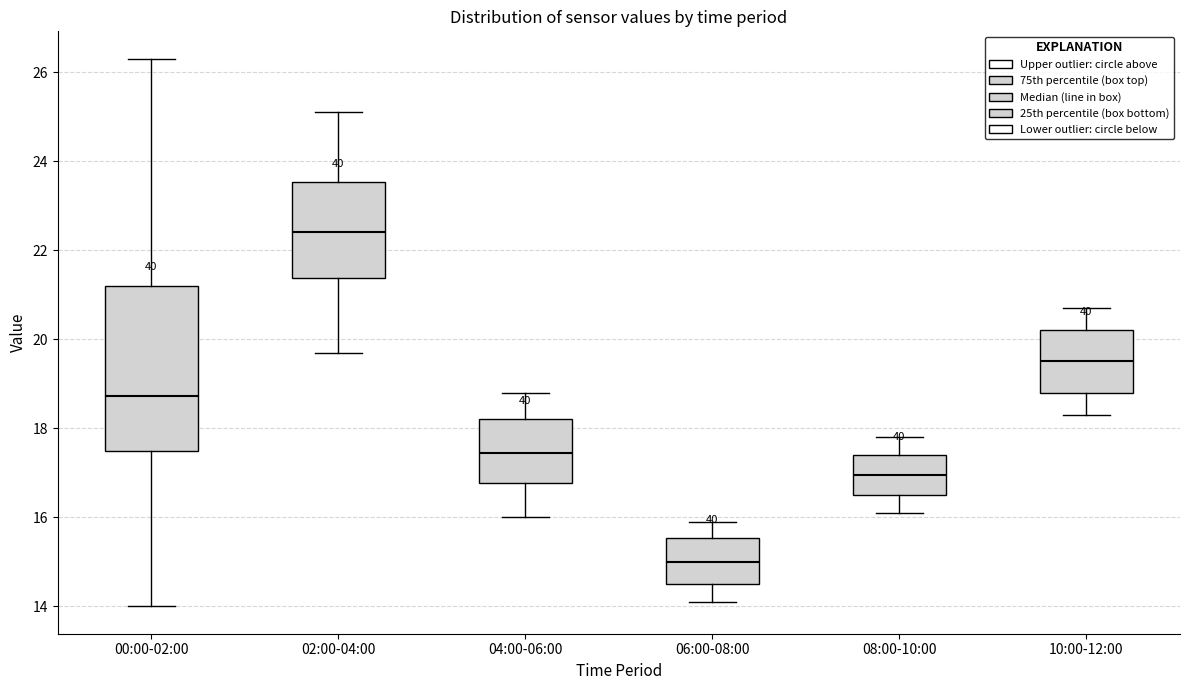

Where is the lower edge of the box for 08:00-10:00 on the y-axis? The values are not printed on the chart, so give them approximately, as read against the axis.

16.6